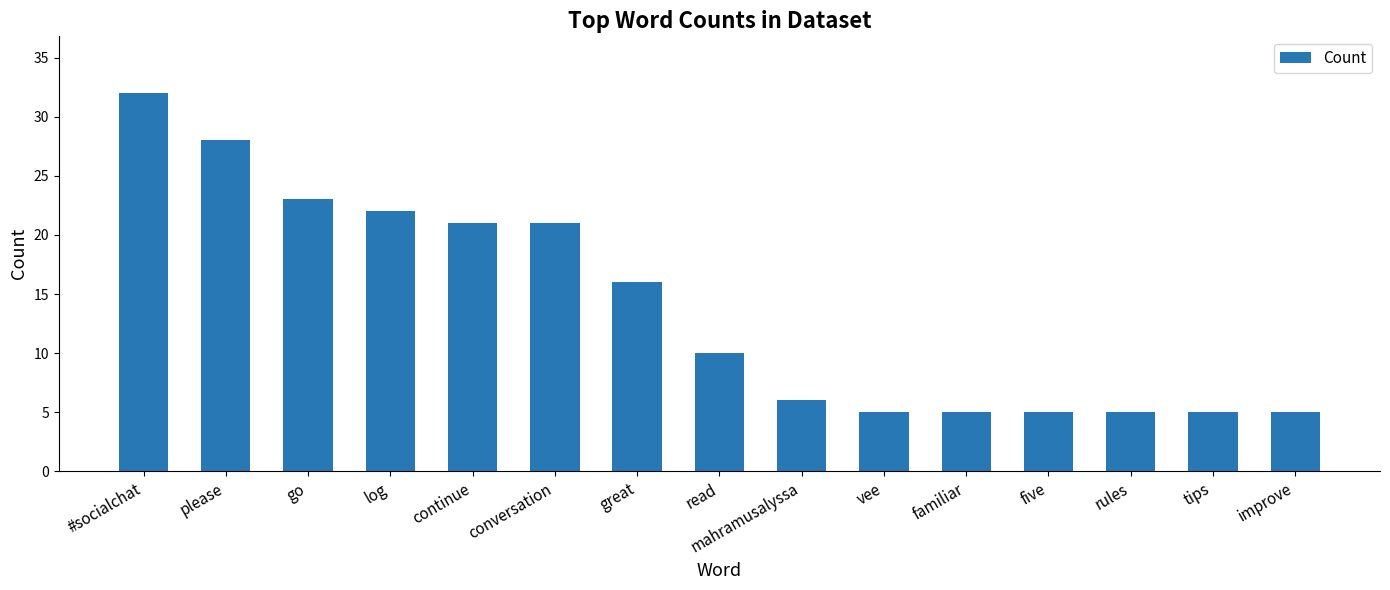

What is the label of the 14th bar from the right?

please